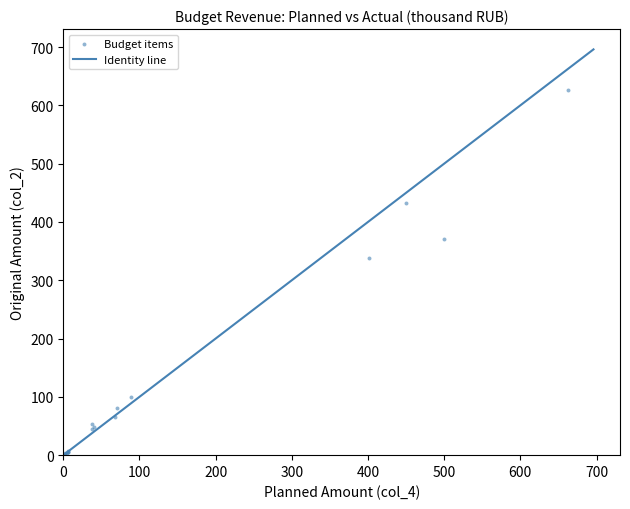

What Y value in the scatter plot is closest to 313?

338.8